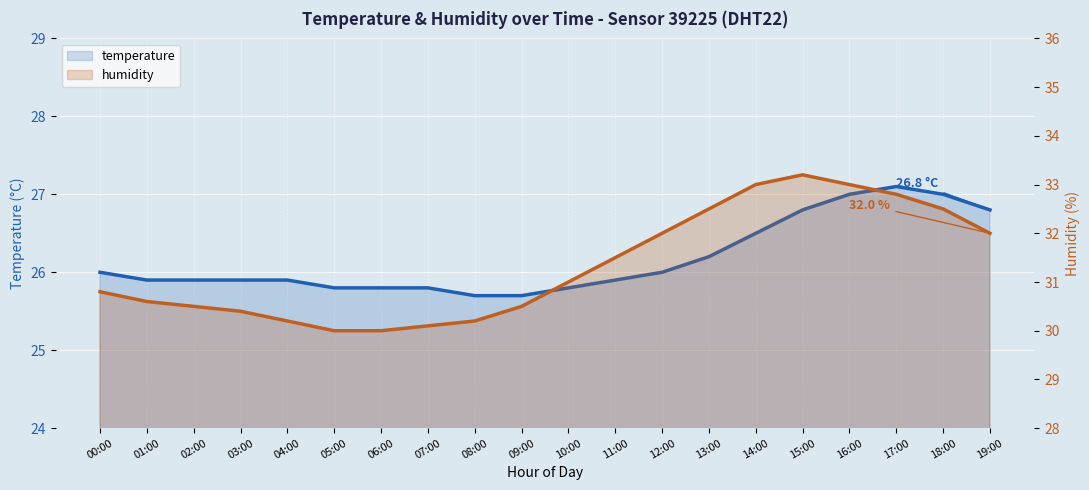

At which category does the chart reach its peak across all series?

15:00